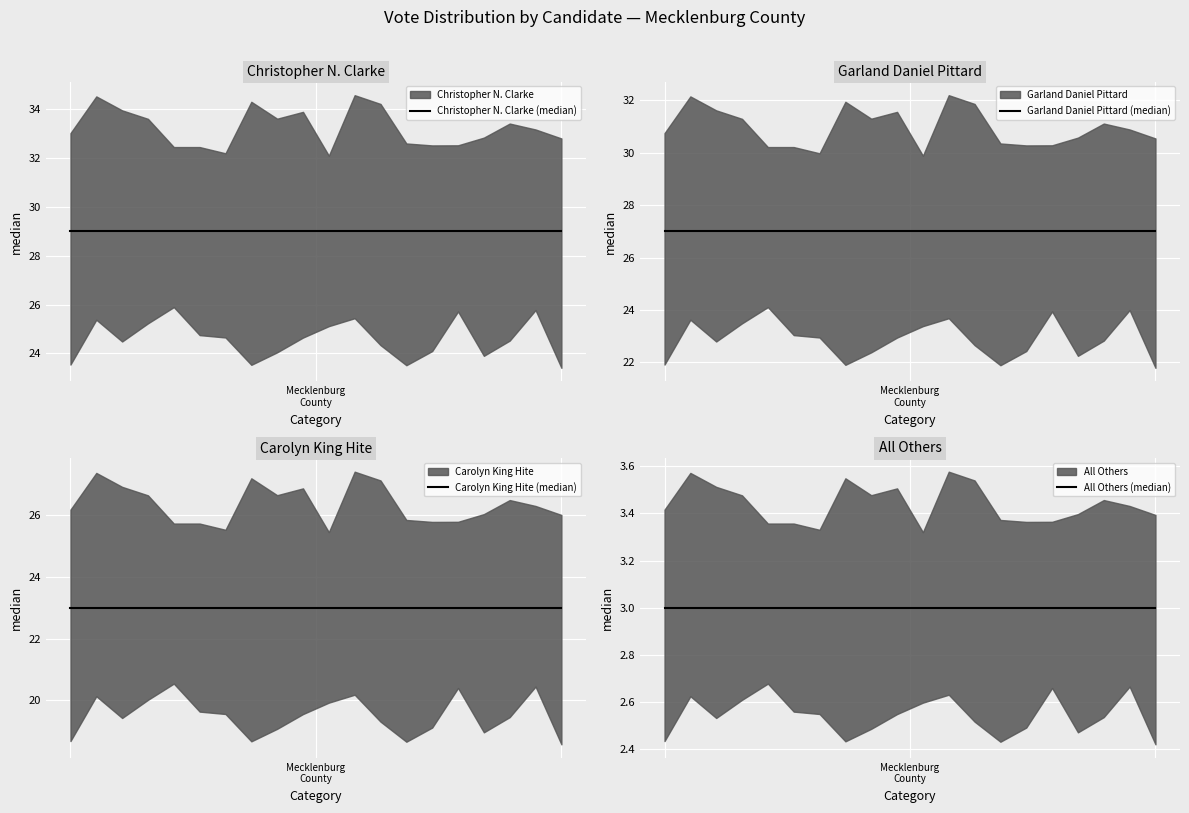

At which label does Carolyn King Hite (median) reach its peak?

Mecklenburg
County